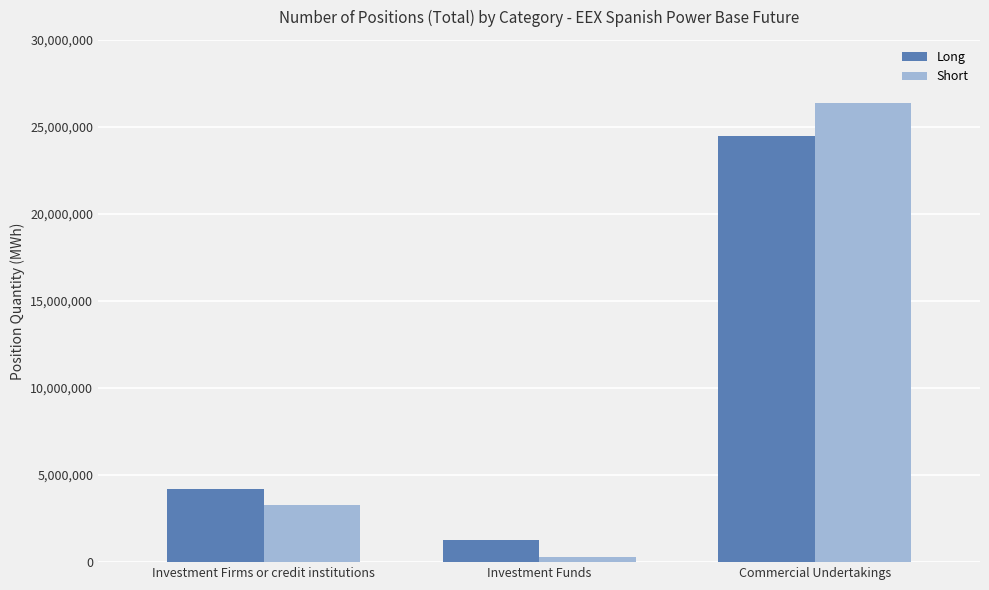

Reading left to right, transcribe all the data shown in this chart.

Long: Investment Firms or credit institutions=4197725	Investment Funds=1298496	Commercial Undertakings=24503522
Short: Investment Firms or credit institutions=3306500	Investment Funds=295876	Commercial Undertakings=26395159